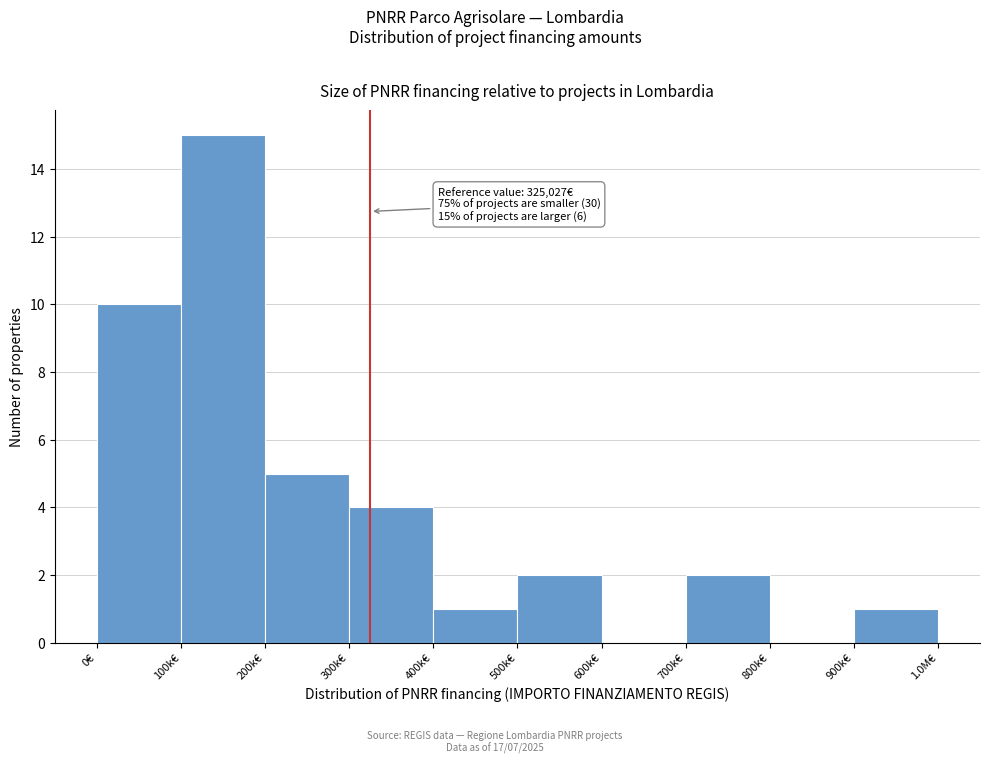

Reading right to left, list all the values displayed in this chart.

900k€=1	800k€=0	700k€=2	600k€=0	500k€=2	400k€=1	300k€=4	200k€=5	100k€=15	0€=10